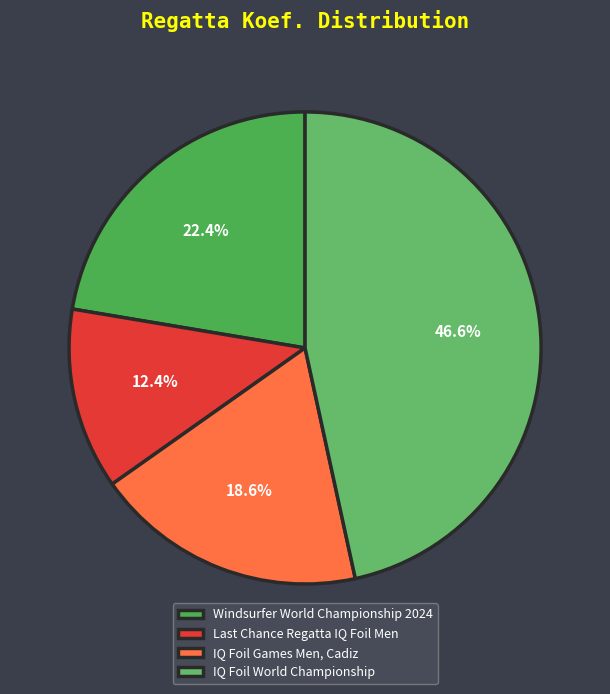

The IQ Foil World Championship slice represents 47% of the pie. True or false?

True